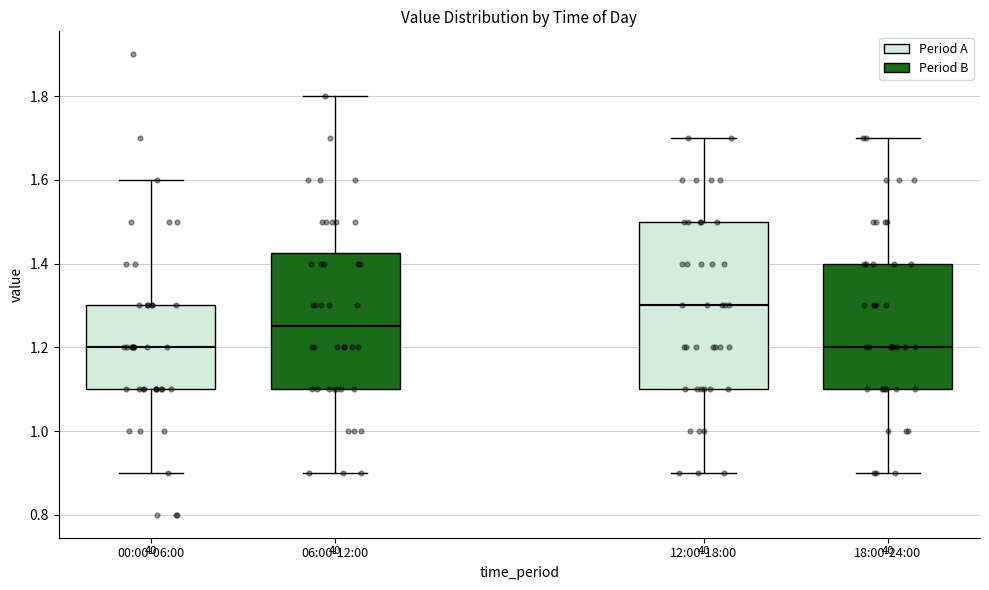

Reading left to right, transcribe this box plot: for each box, give where its median line is, the range the box spans, and where its two whiskers end, as read against the y-axis. The values are not printed on the chart, so give them approximately, as read against the axis.

00:00-06:00: median 1.20, box 1.10 to 1.30, whiskers 0.90 to 1.60
06:00-12:00: median 1.26, box 1.10 to 1.42, whiskers 0.90 to 1.80
12:00-18:00: median 1.30, box 1.10 to 1.50, whiskers 0.90 to 1.70
18:00-24:00: median 1.20, box 1.10 to 1.40, whiskers 0.90 to 1.70